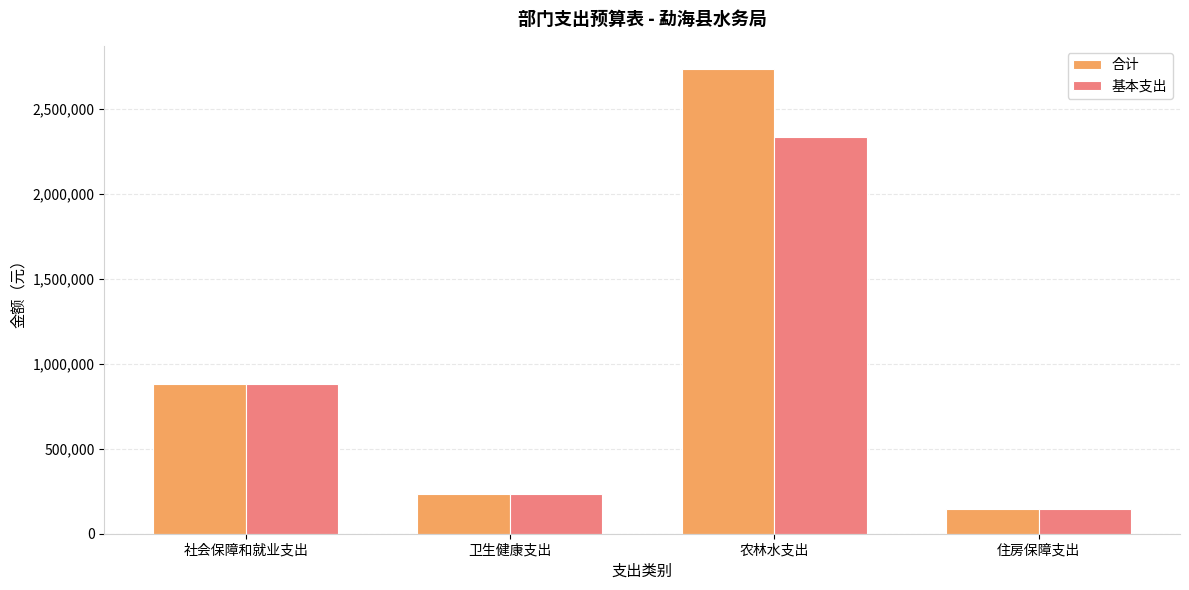

Is the value of 基本支出 at 农林水支出 greater than the value of 合计 at 卫生健康支出?

Yes